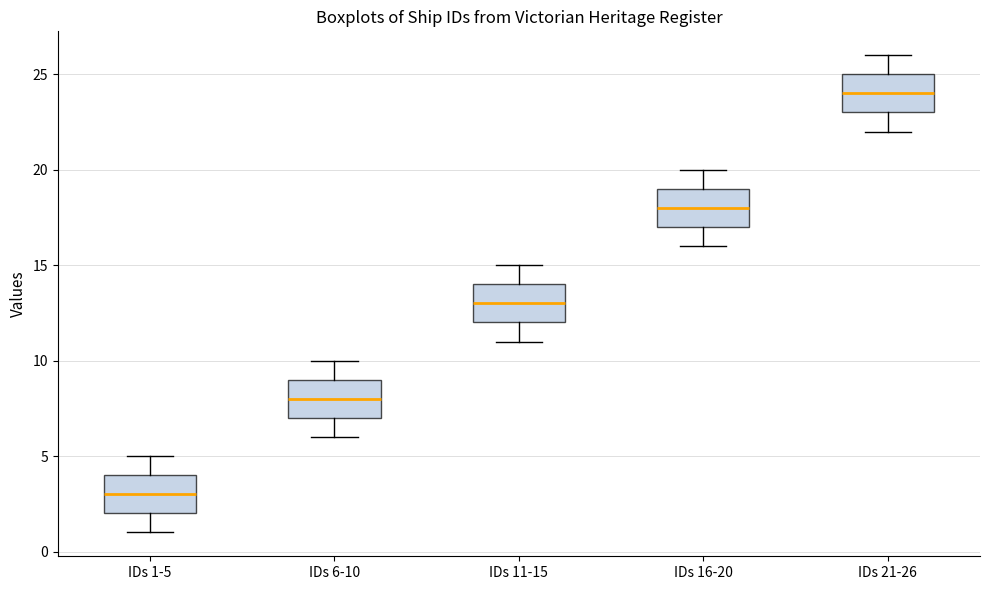

Reading left to right, transcribe this box plot: for each box, give where its median line is, the range the box spans, and where its two whiskers end, as read against the y-axis. The values are not printed on the chart, so give them approximately, as read against the axis.

IDs 1-5: median 3, box 2 to 4, whiskers 1 to 5
IDs 6-10: median 8, box 7 to 9, whiskers 6 to 10
IDs 11-15: median 13, box 12 to 14, whiskers 11 to 15
IDs 16-20: median 18, box 17 to 19, whiskers 16 to 20
IDs 21-26: median 24, box 23 to 25, whiskers 22 to 26